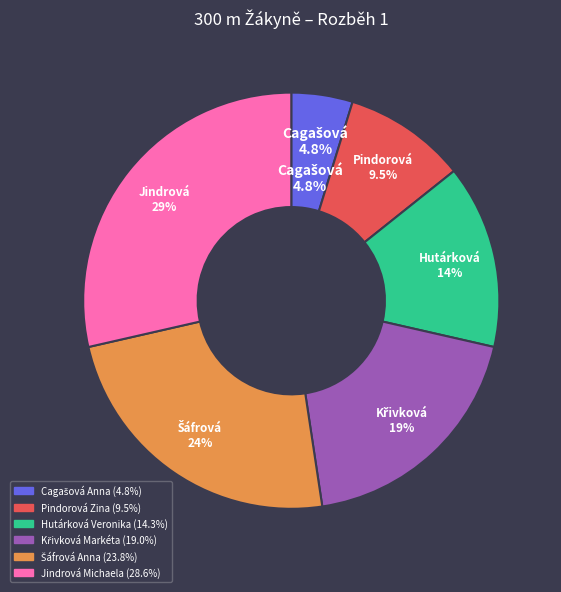

Between Šáfrová Anna and Jindrová Michaela, which is larger?

Jindrová Michaela